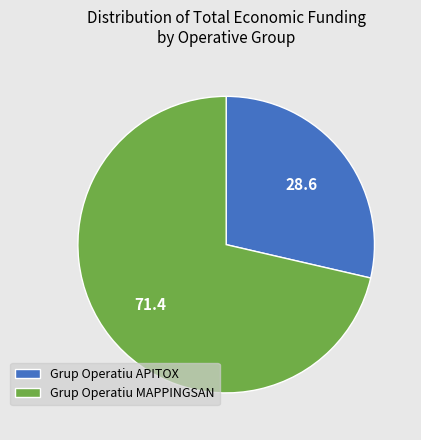

Is it true that Grup Operatiu MAPPINGSAN is 60% of the pie?

False